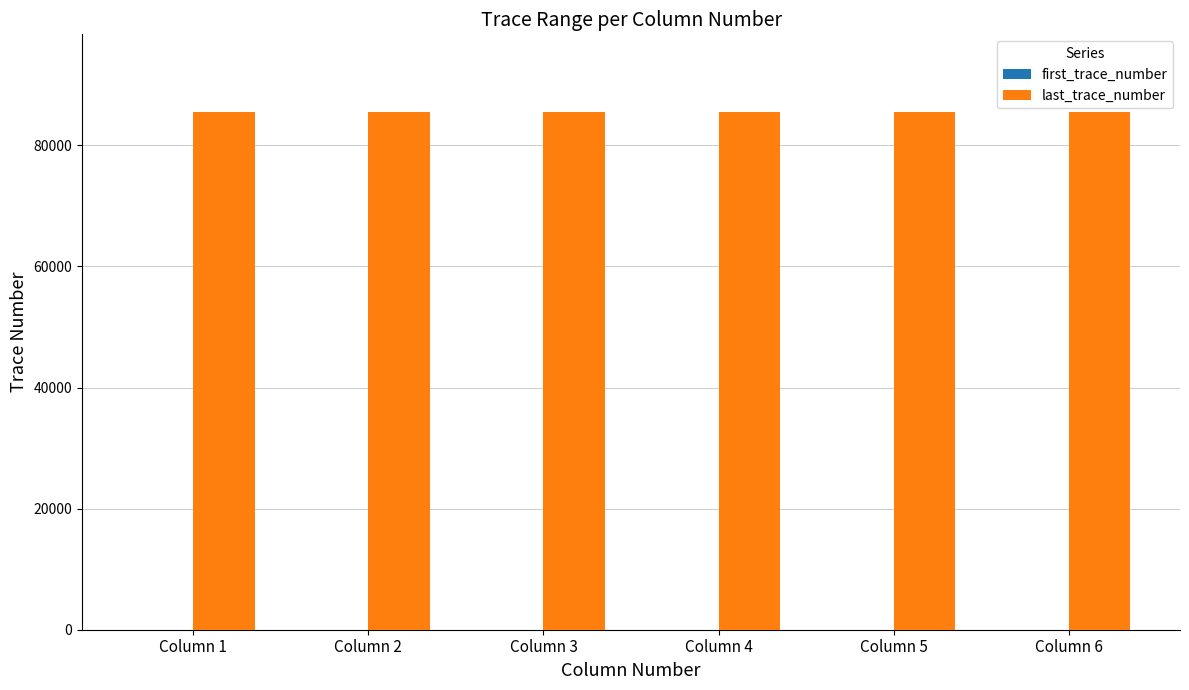

Which series has the largest total across all categories?

last_trace_number